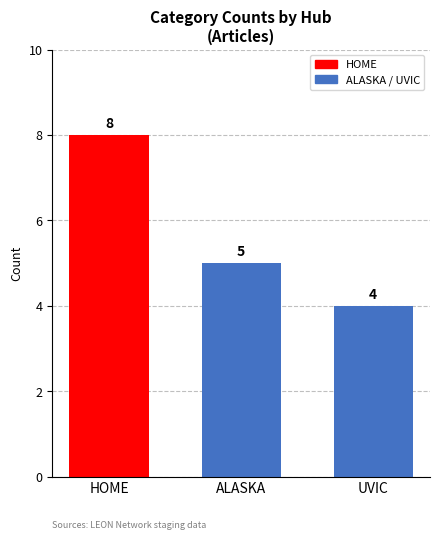

Reading left to right, list all the values displayed in this chart.

HOME=8	ALASKA=5	UVIC=4